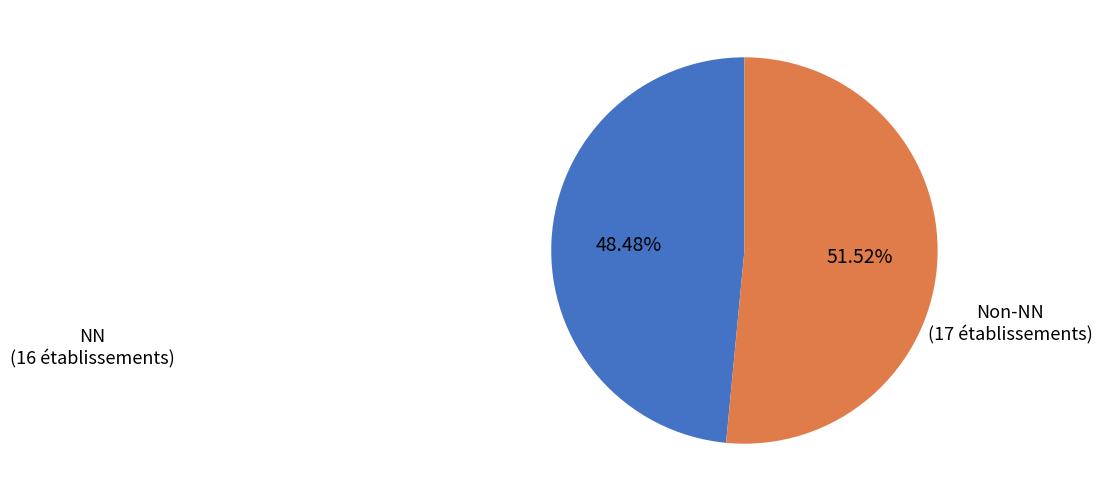

Is there any slice that represents more than half of the pie?

Yes